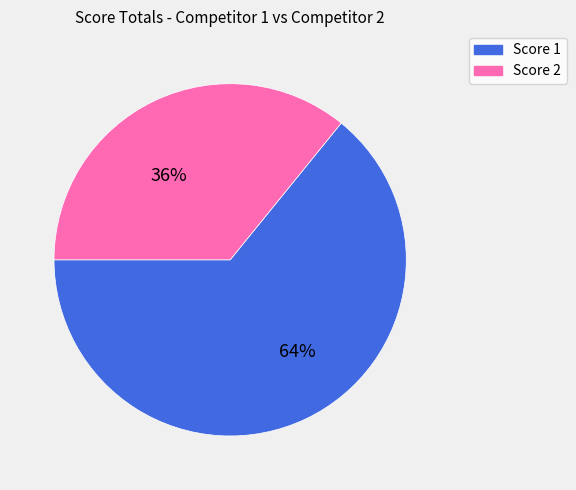

To the nearest percent, what is the difference between the largest and smallest slice percentages?

28%